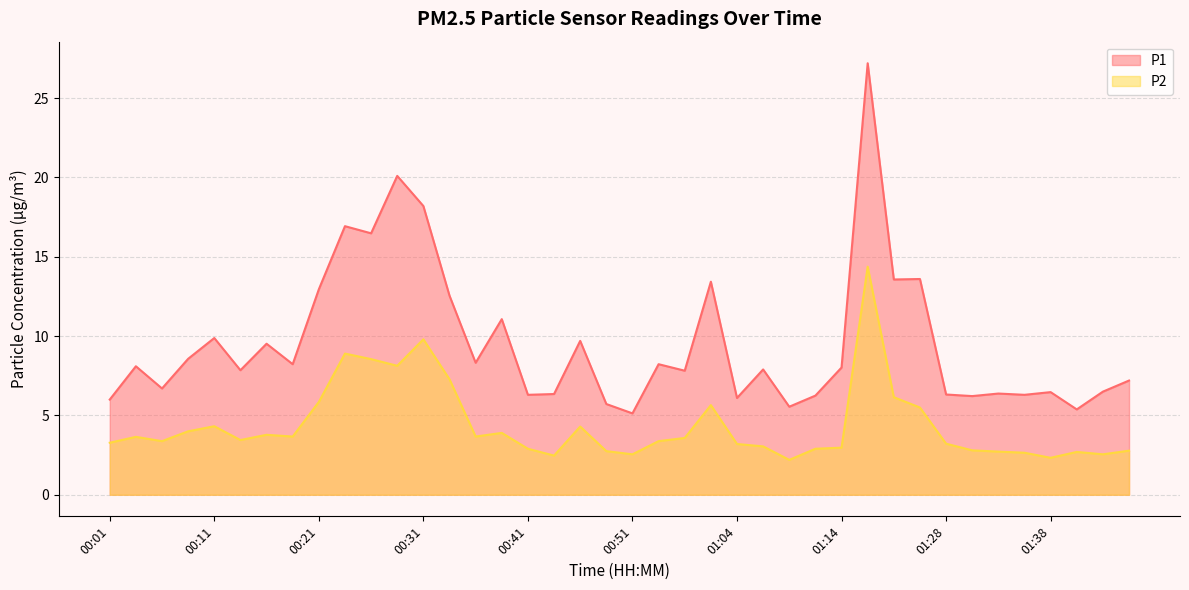

List the labels in order of P1 value, smallest first.

00:51, 01:41, 01:09, 00:49, 00:01, 01:04, 01:30, 01:12, 00:41, 01:36, 01:28, 00:44, 01:33, 01:38, 01:43, 00:07, 01:46, 00:56, 00:14, 01:06, 01:14, 00:04, 00:19, 00:54, 00:36, 00:09, 00:16, 00:46, 00:11, 00:39, 00:34, 00:21, 01:01, 01:23, 01:25, 00:26, 00:24, 00:31, 00:29, 01:17